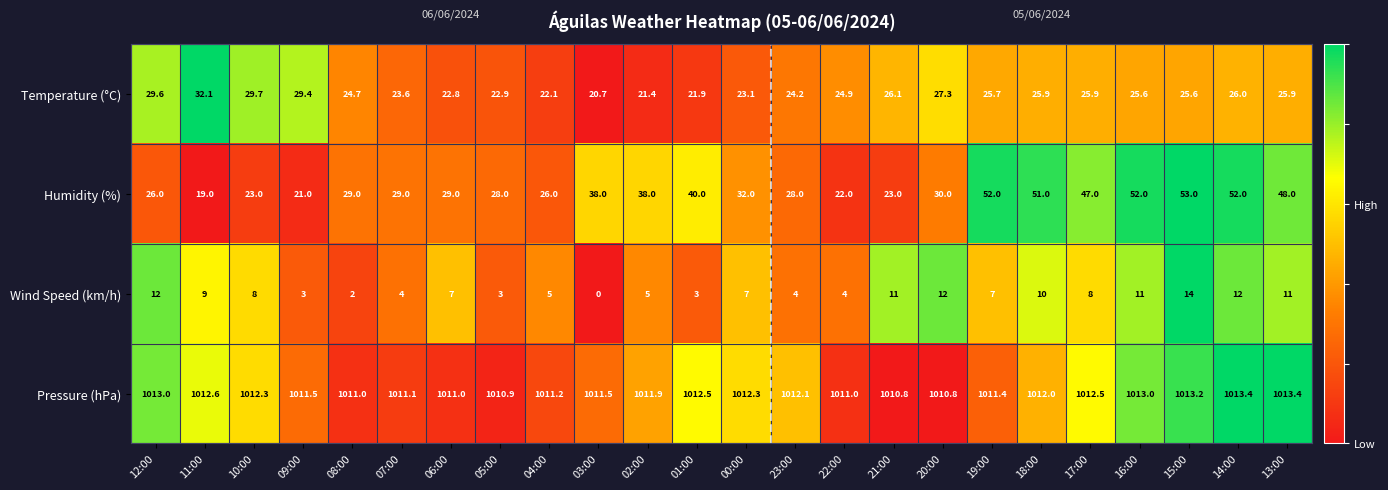

How many data points in Wind Speed (km/h) are less than 7?

10